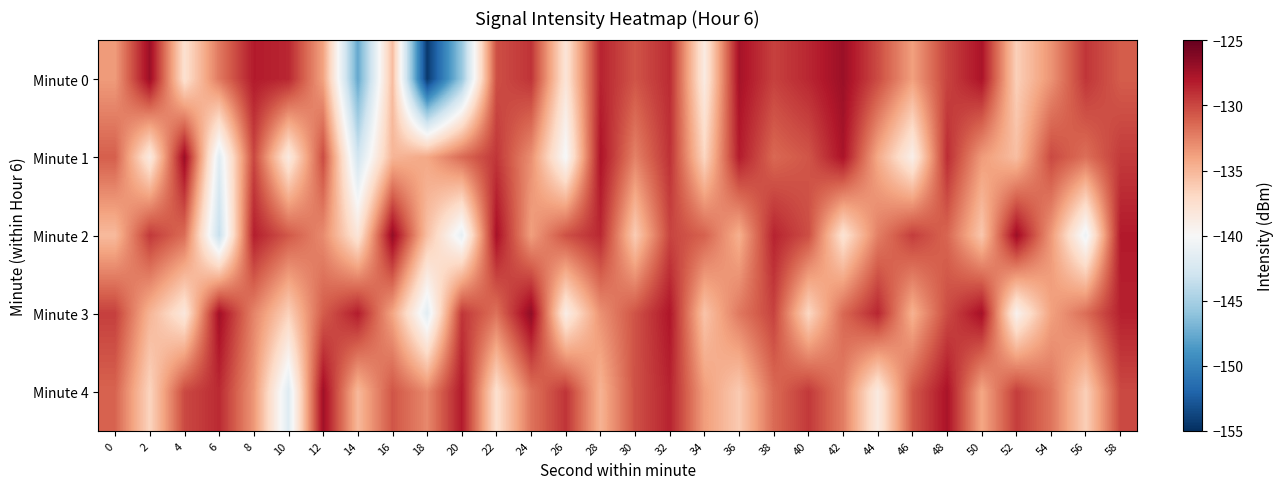

What is the total value across all series at 40?

-655.9